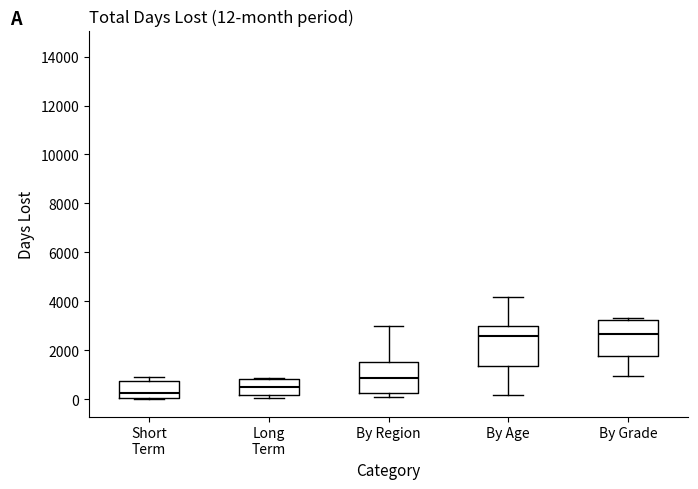

Which box's median line is the lowest?

Short Term